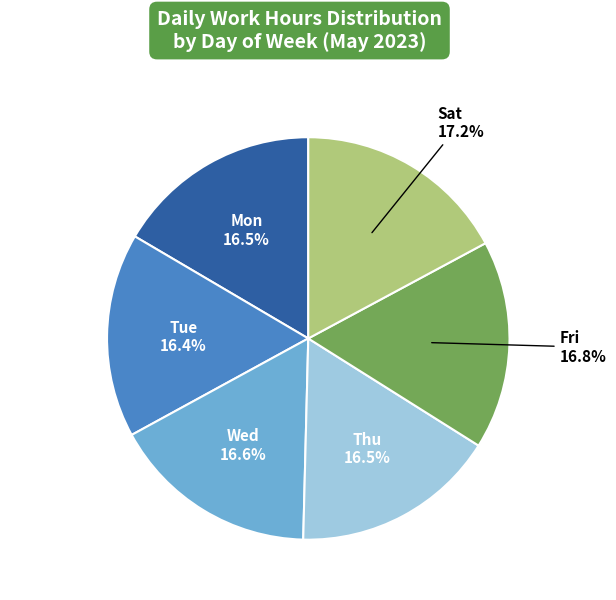

Combined, do Fri and Thu account for over 50%?

No